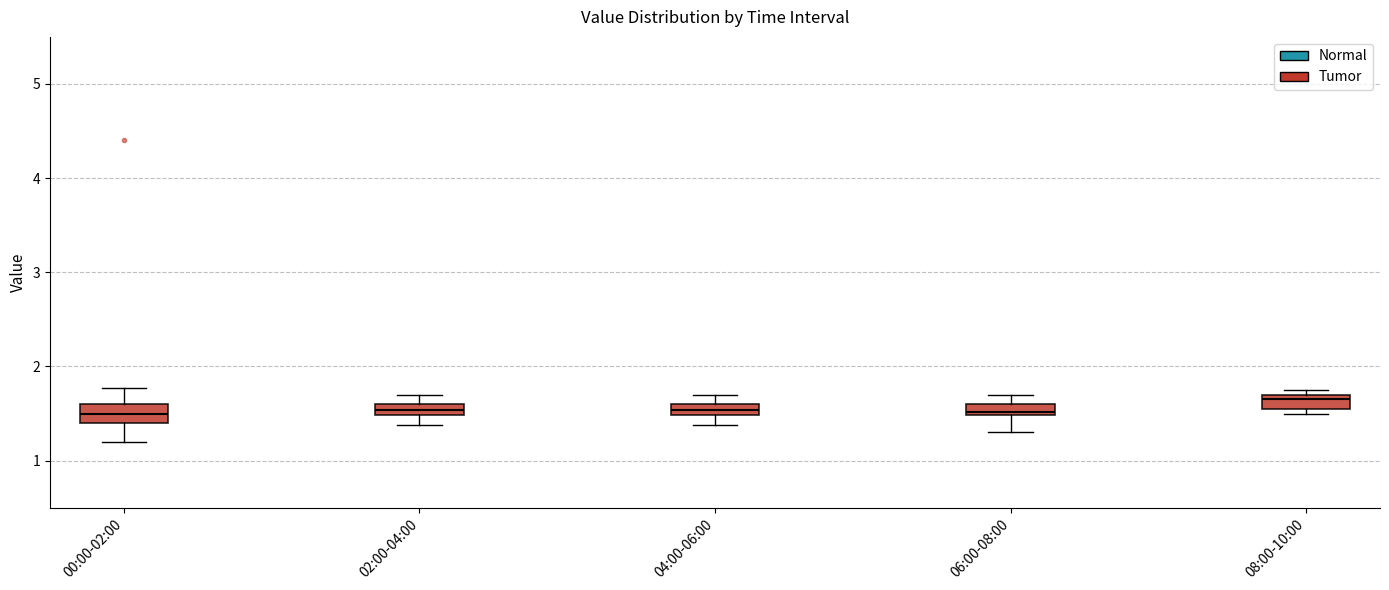

Which box has the highest median line?

08:00-10:00